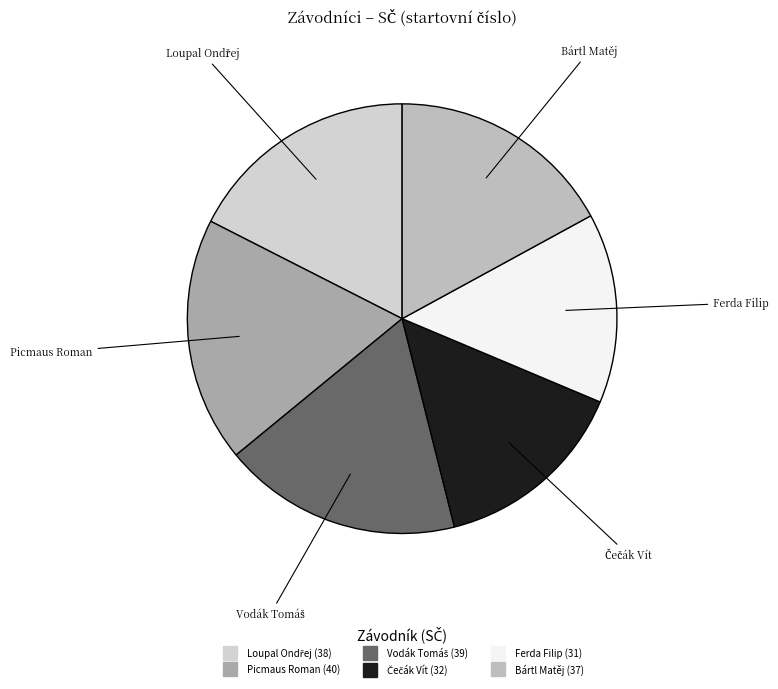

Between Picmaus Roman and Ferda Filip, which is larger?

Picmaus Roman